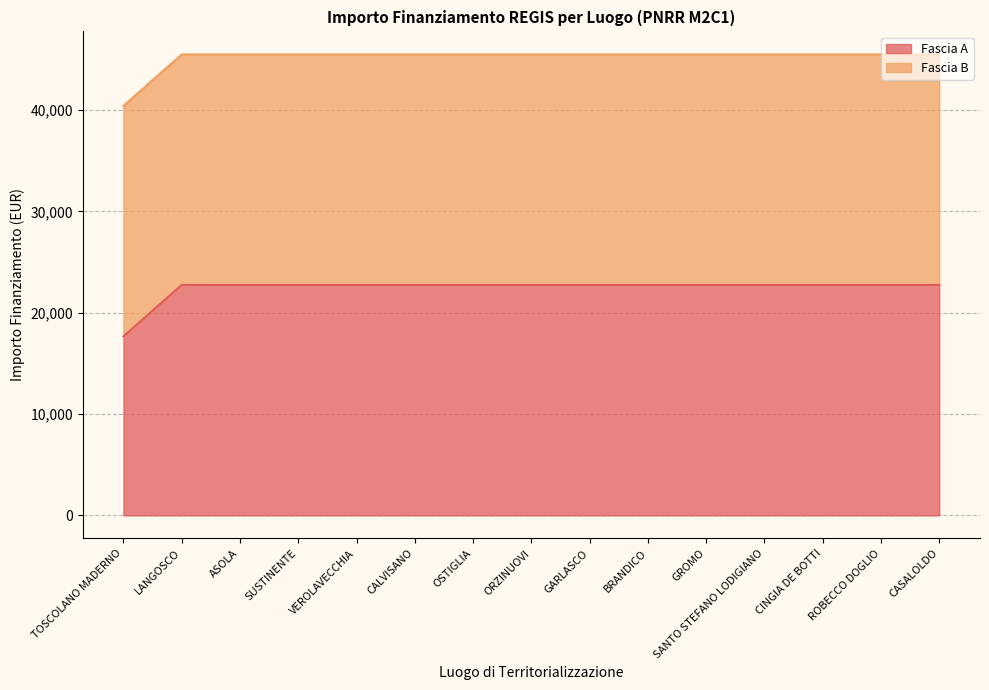

Between GROMO and GARLASCO, which is larger?

GROMO